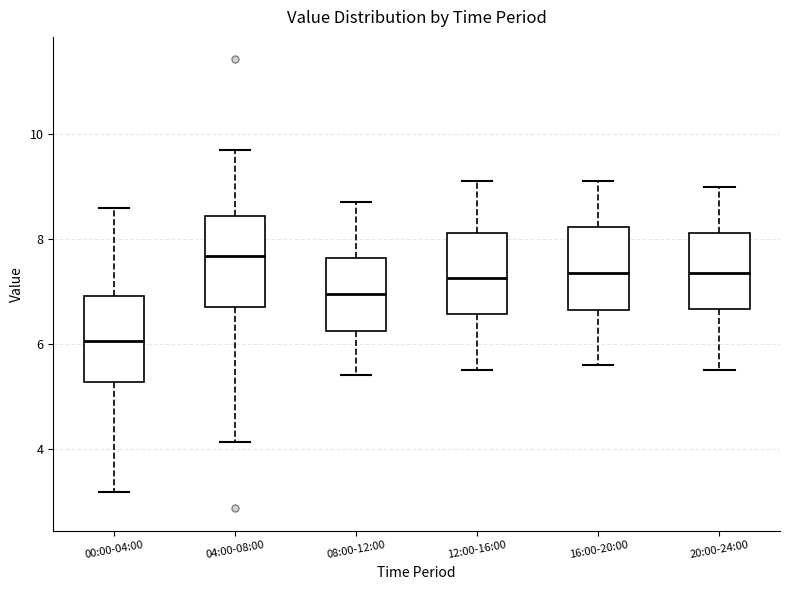

Where does the lower whisker of the box for 00:00-04:00 end on the y-axis? The values are not printed on the chart, so give them approximately, as read against the axis.

3.2